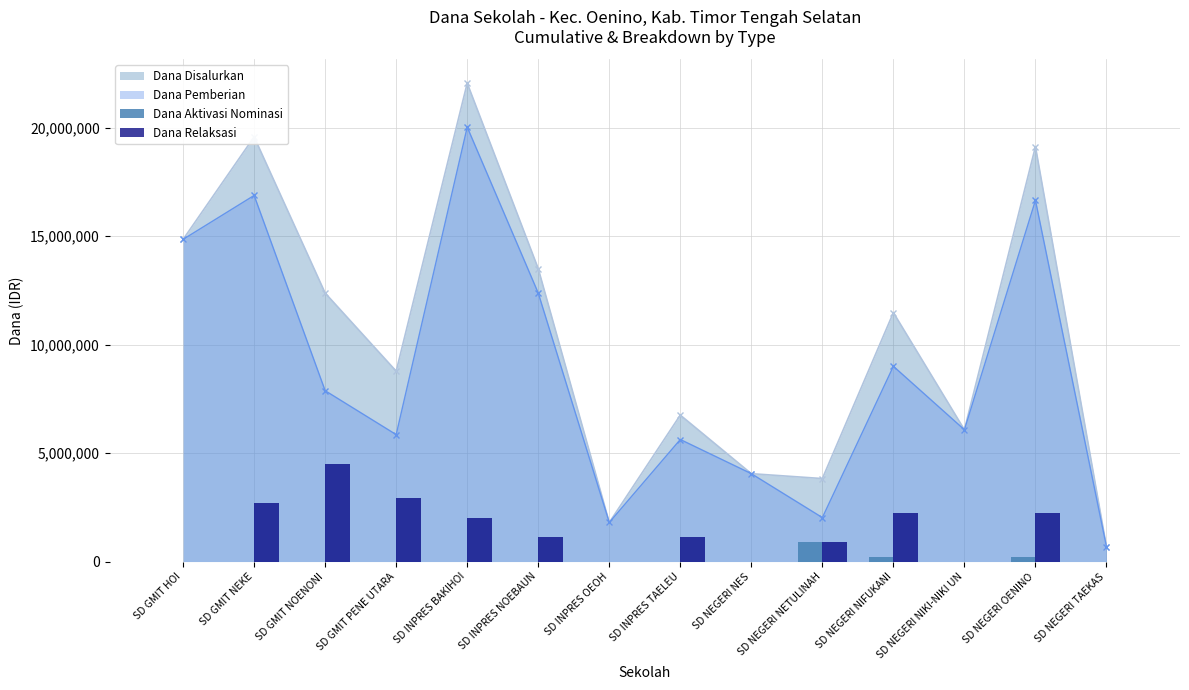

The value of Dana Relaksasi at SD INPRES OEOH is 0. True or false?

True